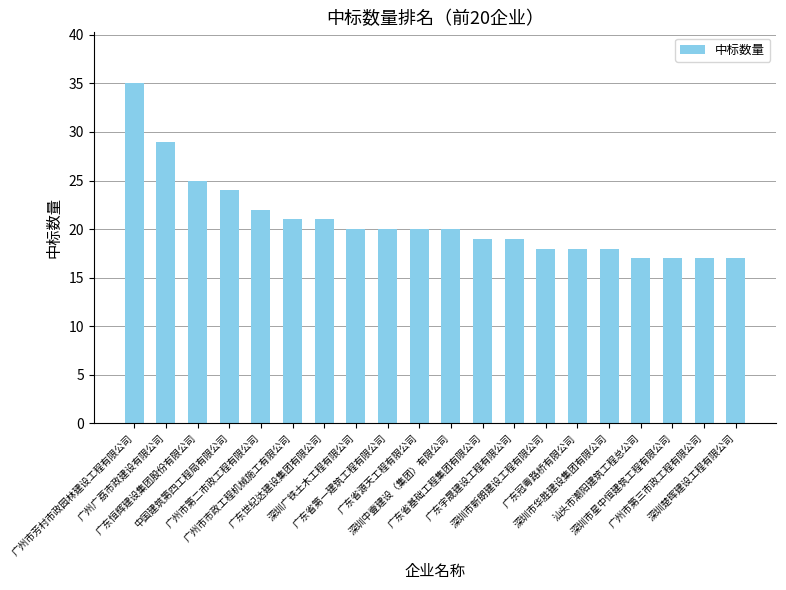

What is the label of the 15th bar from the right?

广州市市政工程机械施工有限公司